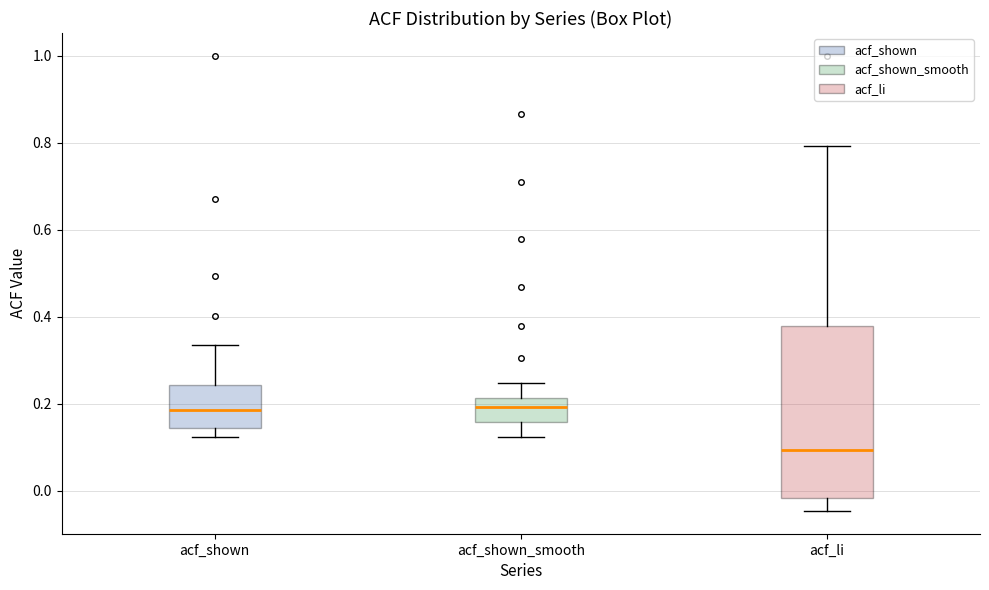

Where is the upper edge of the box for acf_shown_smooth on the y-axis? The values are not printed on the chart, so give them approximately, as read against the axis.

0.22